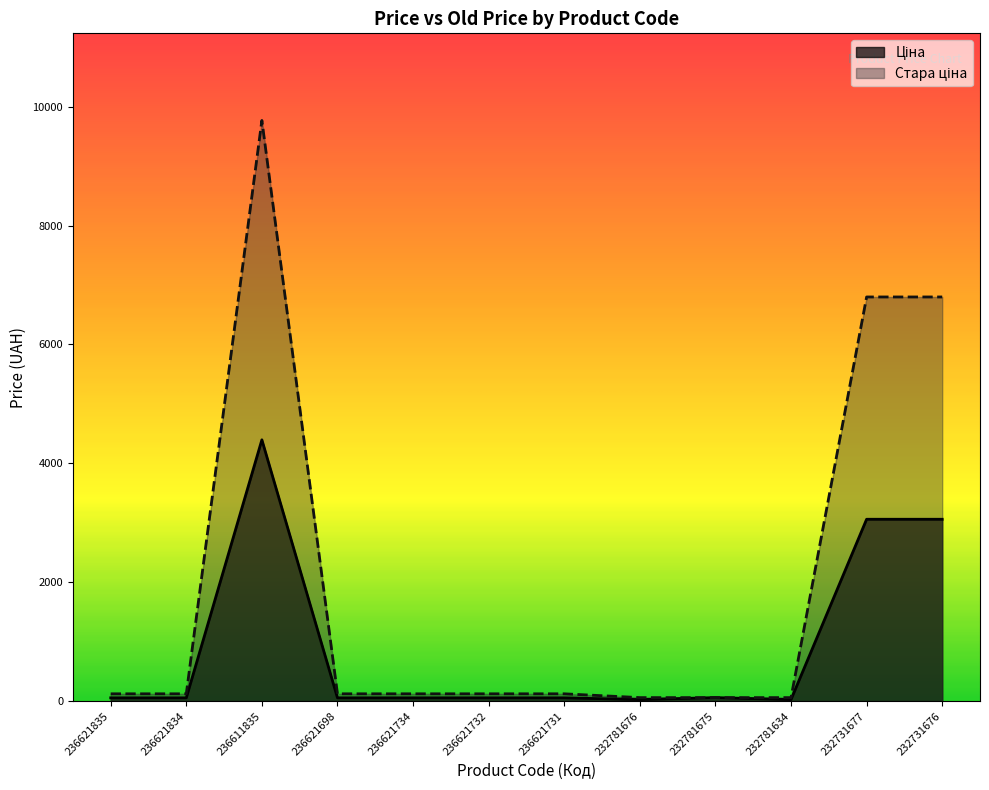

Is the value of Ціна at 232731677 greater than the value of Стара ціна at 232731677?

No